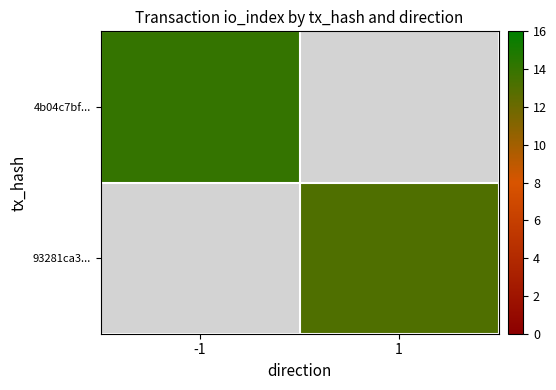

Is it true that 4b04c7bf... equals 20.5 at -1?

False